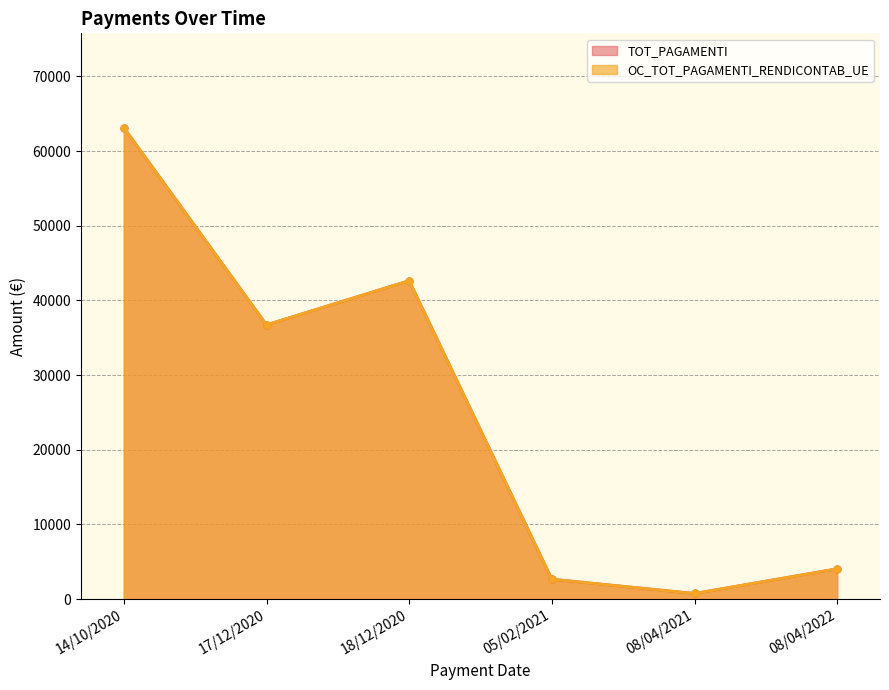

What is the maximum value for TOT_PAGAMENTI?

63147.2